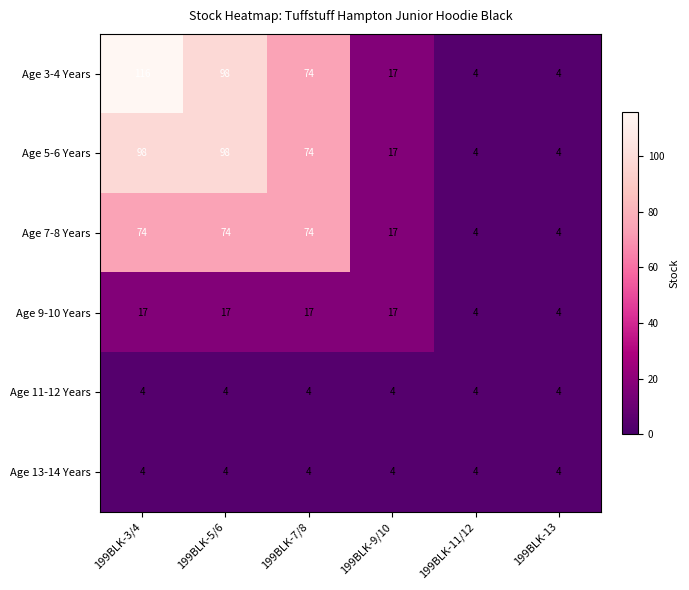

Which series has the largest range (max minus min)?

Age 3-4 Years